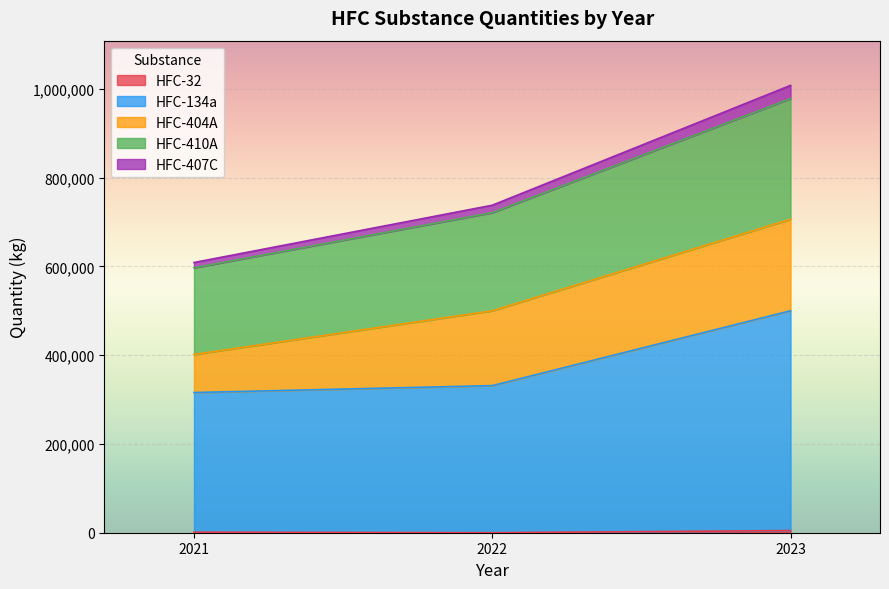

Is it true that HFC-410A equals 980801 at 2022?

False